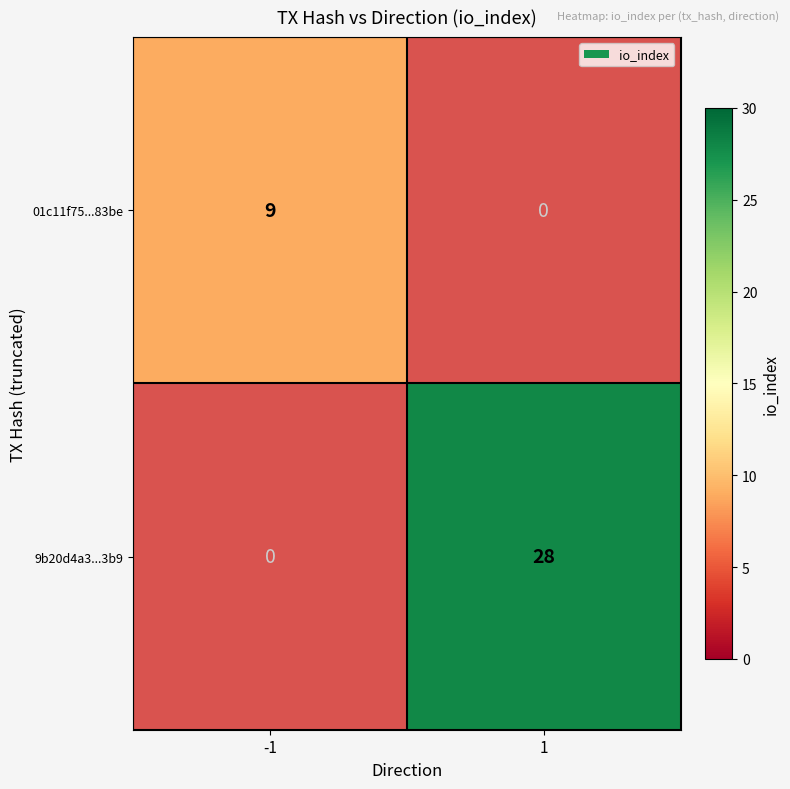

Is the value of 01c11f75...83be at -1 greater than the value of 9b20d4a3...3b9 at 1?

No